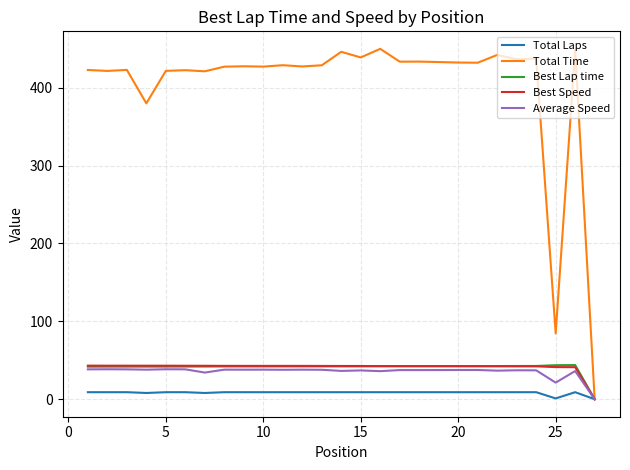

Which series has the largest total across all categories?

Total Time